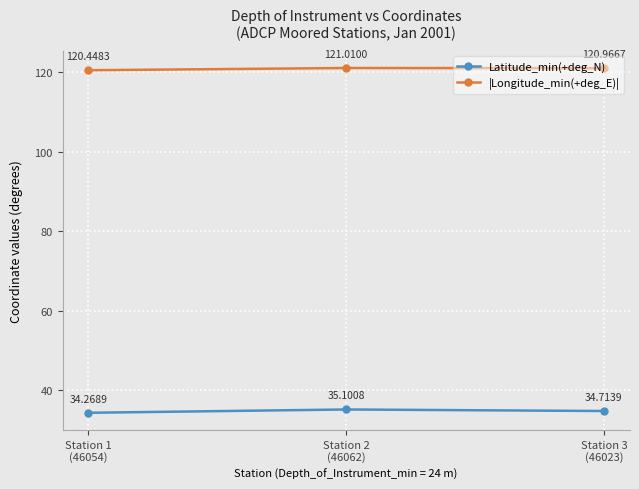

Rank the categories by |Longitude_min(+deg_E)| value from highest to lowest.

Station 2
(46062), Station 3
(46023), Station 1
(46054)